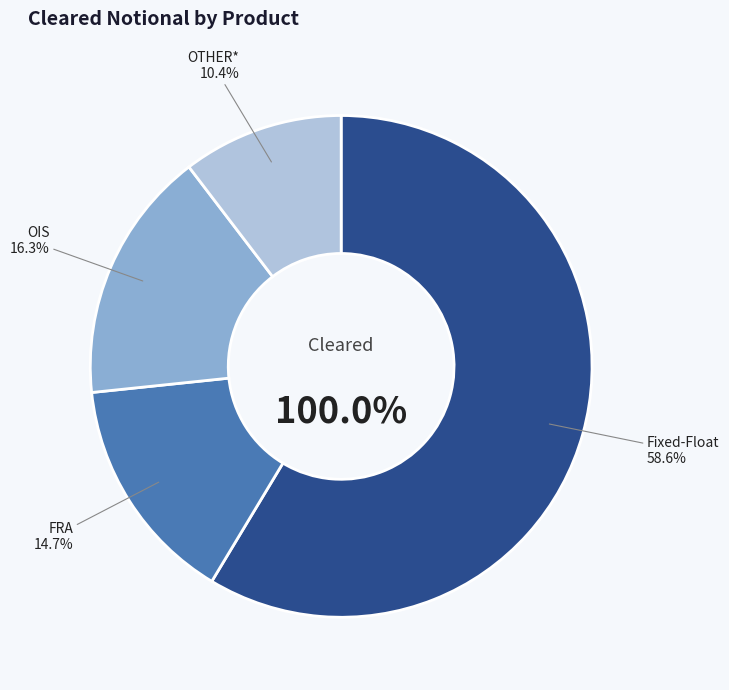

How many segments does this pie chart have?

4